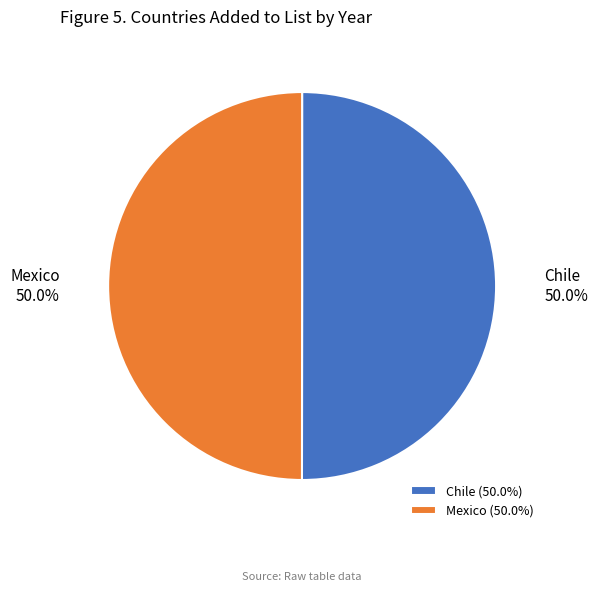

Combined, what portion of the pie is Mexico and Chile?

100.0%